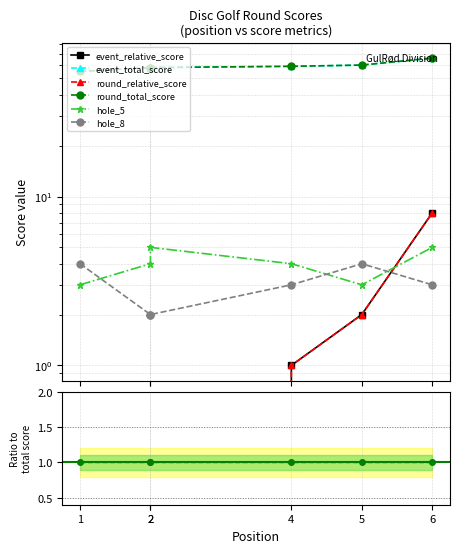

True or false: event_total_score and hole_5 cross at least once.

False